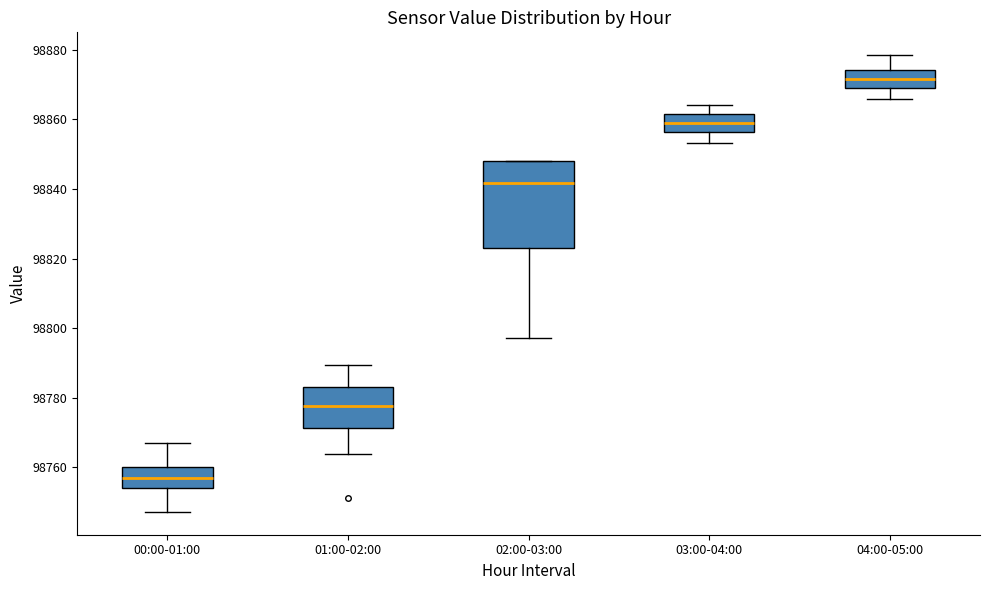

Reading left to right, read every box against the y-axis: the position of its median line, the range the box covers, and the ends of its whiskers. The values are not printed on the chart, so give them approximately, as read against the axis.

00:00-01:00: median 98756, box 98754 to 98760, whiskers 98748 to 98766
01:00-02:00: median 98778, box 98772 to 98784, whiskers 98764 to 98790
02:00-03:00: median 98842, box 98824 to 98848, whiskers 98798 to 98848
03:00-04:00: median 98858, box 98856 to 98862, whiskers 98854 to 98864
04:00-05:00: median 98872, box 98870 to 98874, whiskers 98866 to 98878